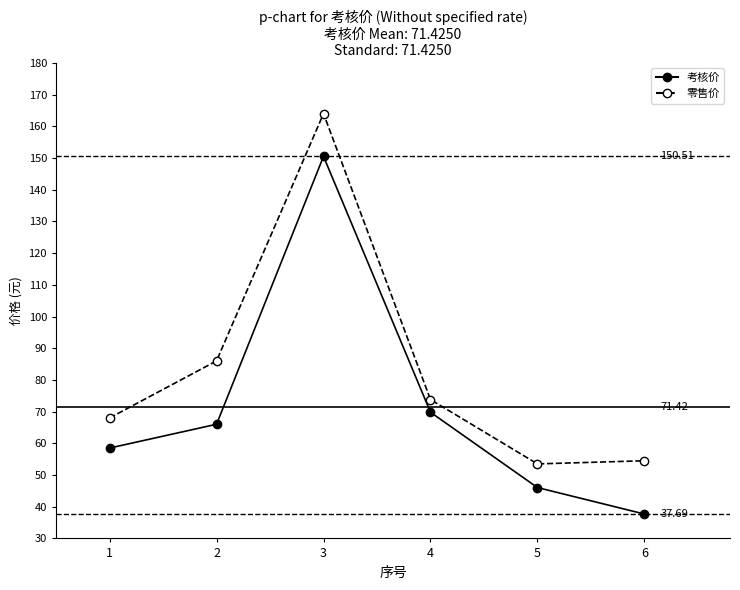

At which category does 零售价 reach its first local peak?

3